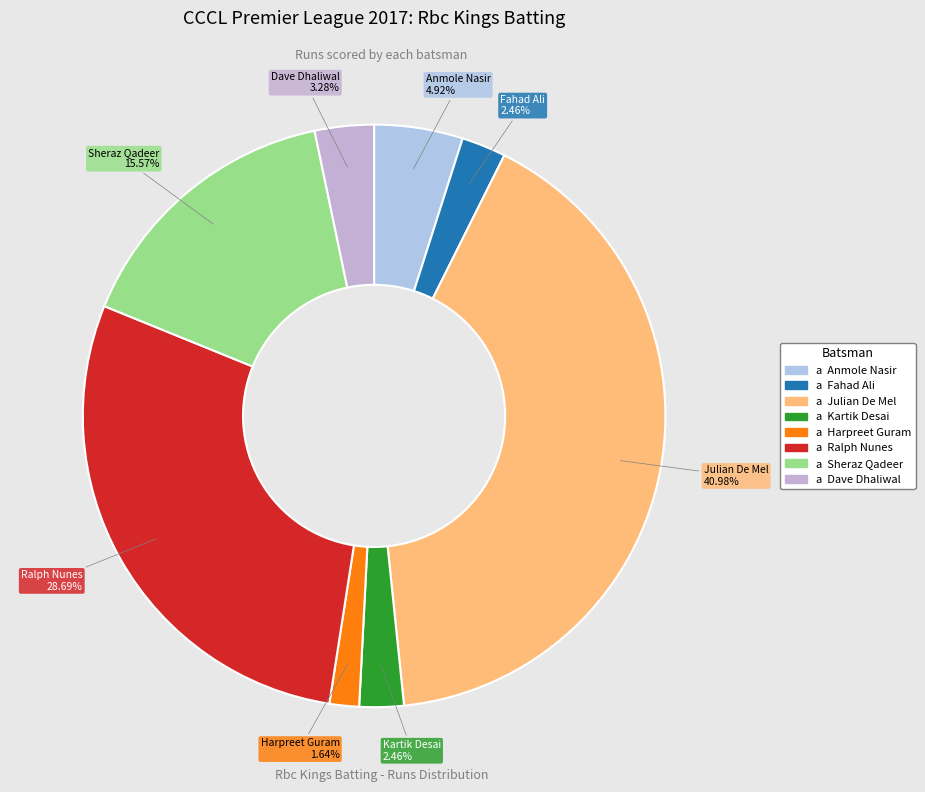

How many slices are in this pie chart?

8